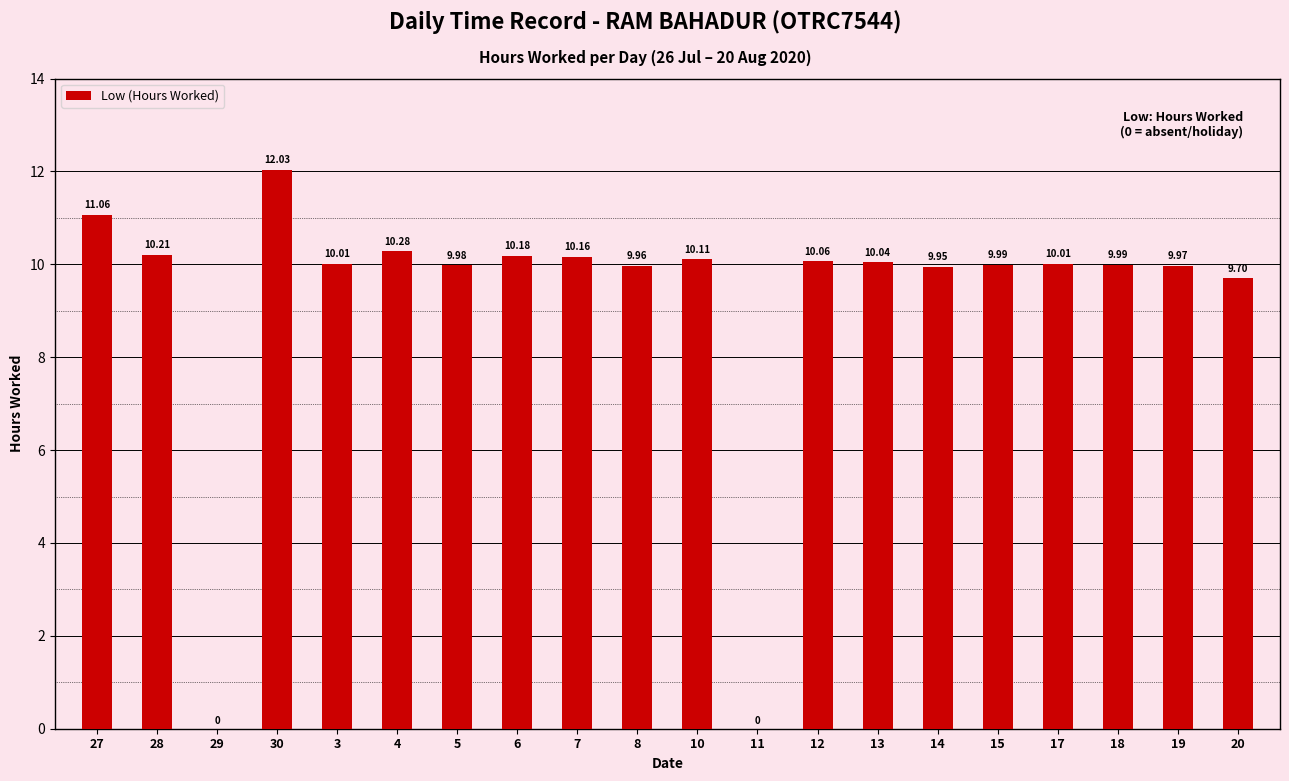

The value at 6 is 10.2. True or false?

True